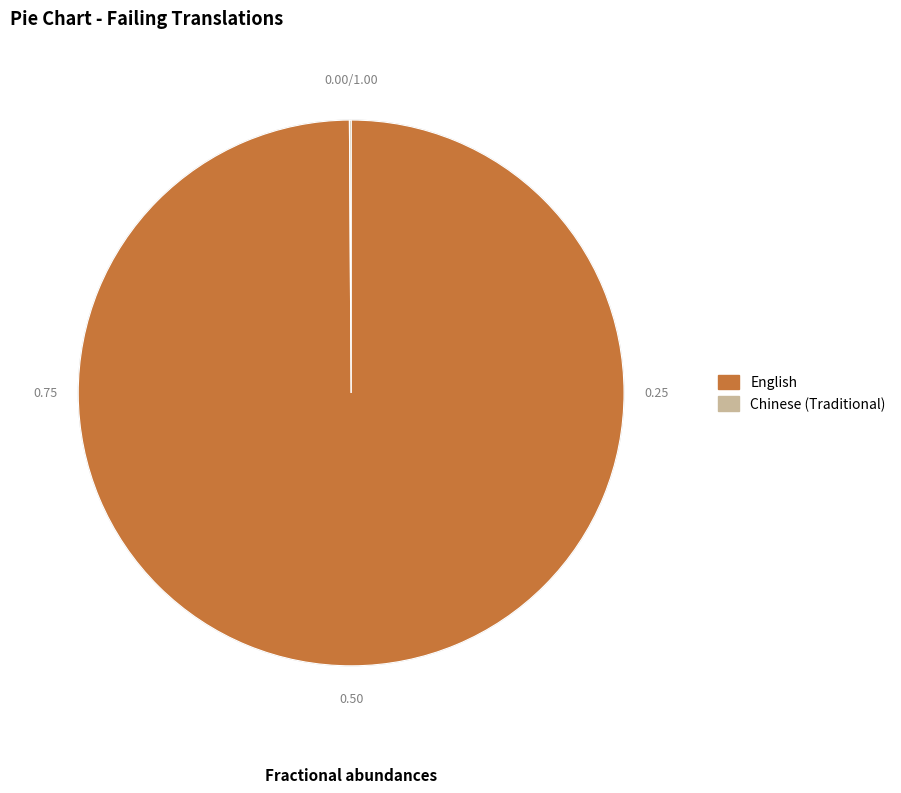

Does any single category account for the majority?

Yes